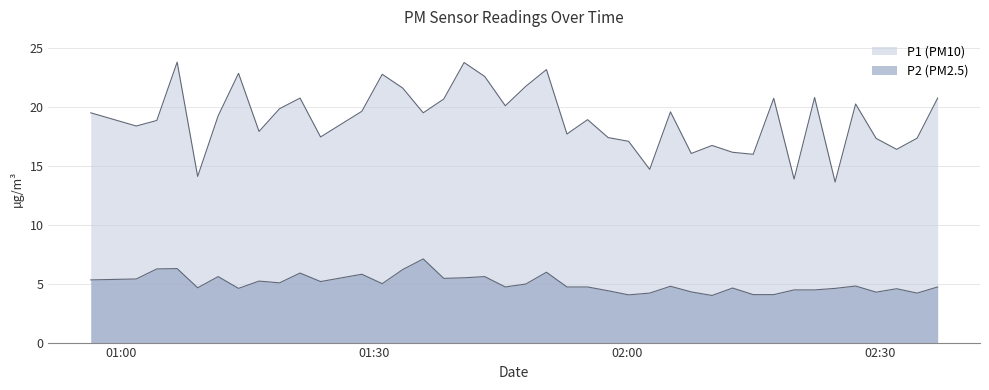

What is the highest value of the P2 series?

7.1